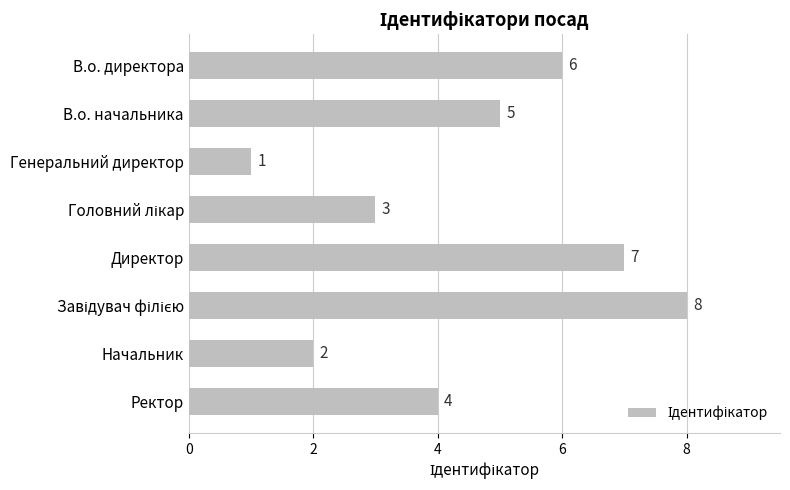

What is the smallest value displayed?

1